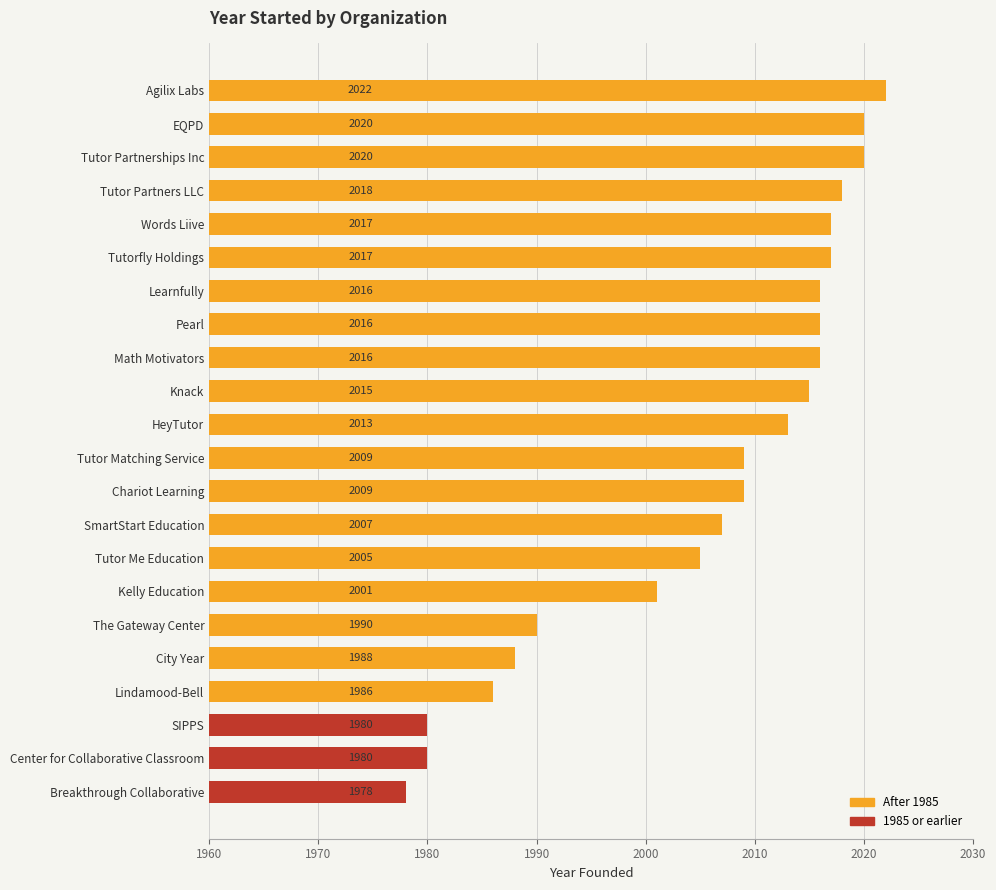

The value at Math Motivators is 2016. True or false?

True